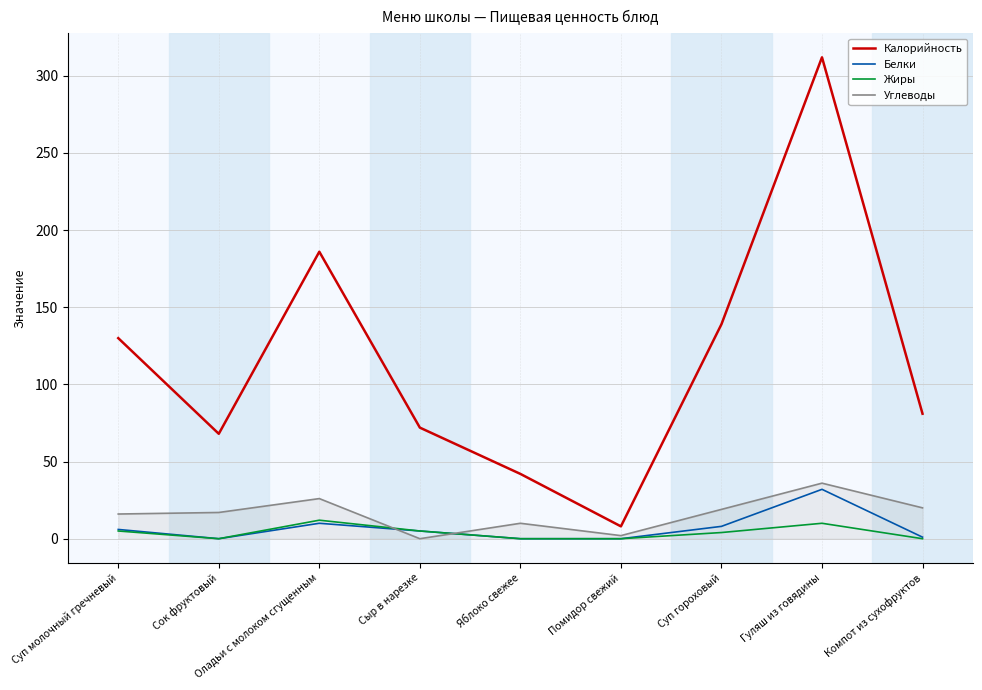

What is the difference between the highest and lowest values at Суп молочный гречневый?

125